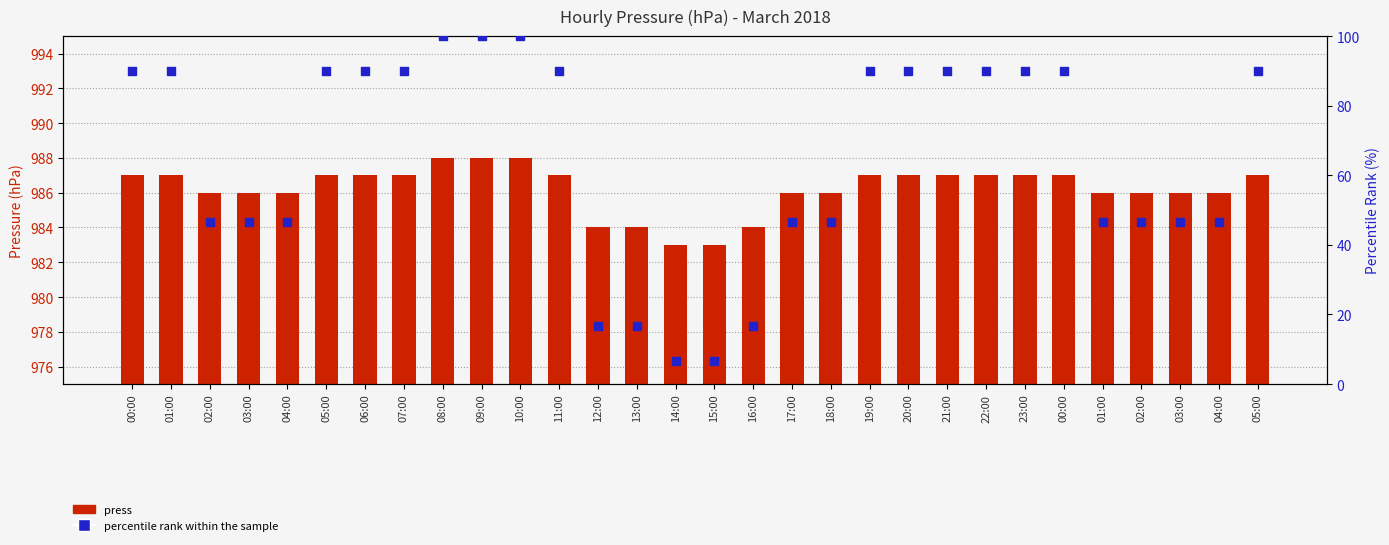

At how many categories does at least one series exceed 809?

30